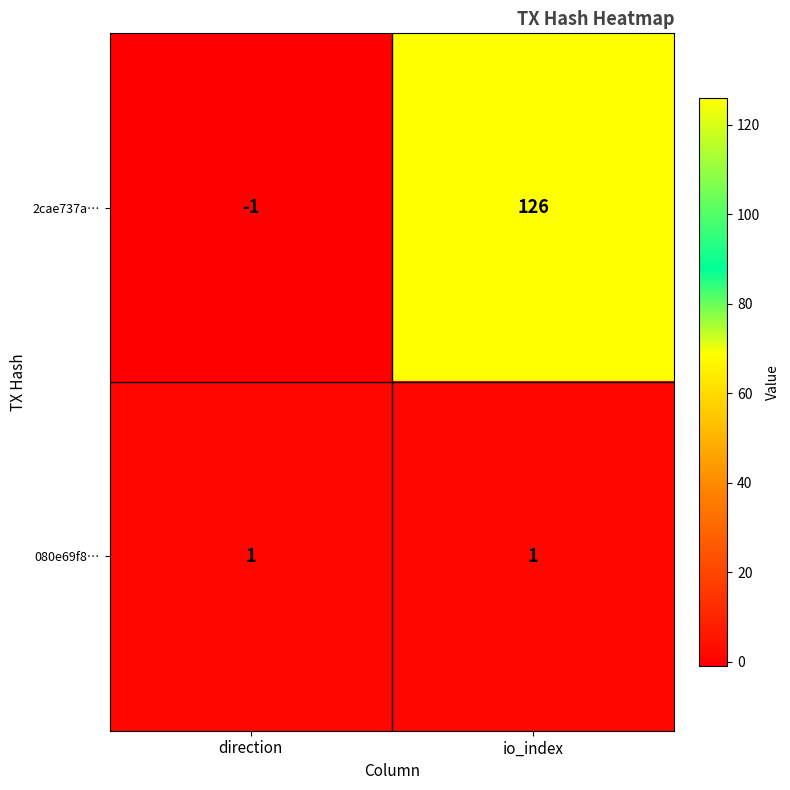

True or false: 2cae737a… has a value of -1 at direction.

True